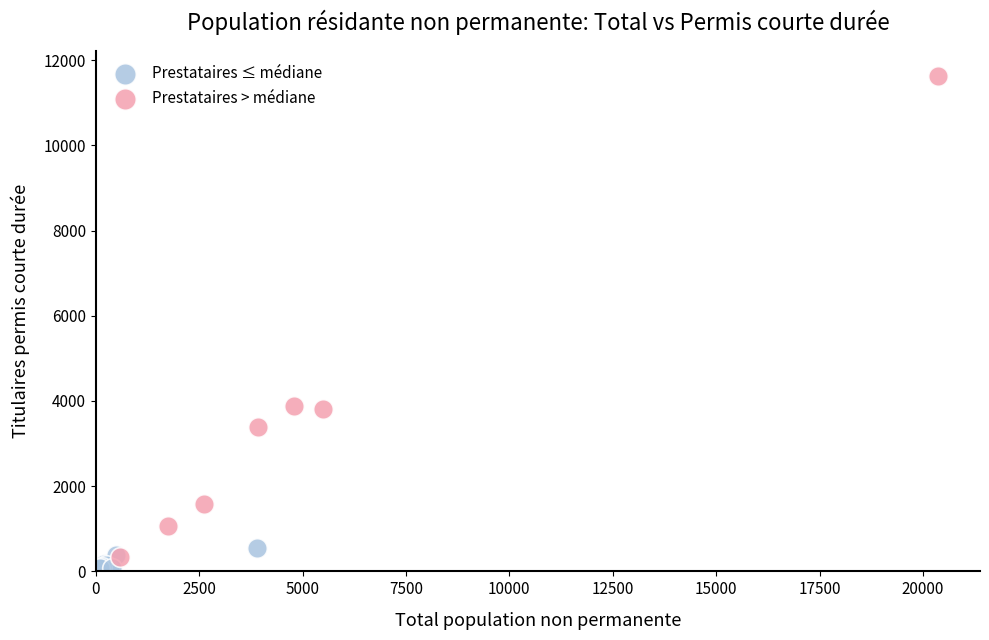

Which series reaches the minimum Y coordinate?

Prestataires ≤ médiane